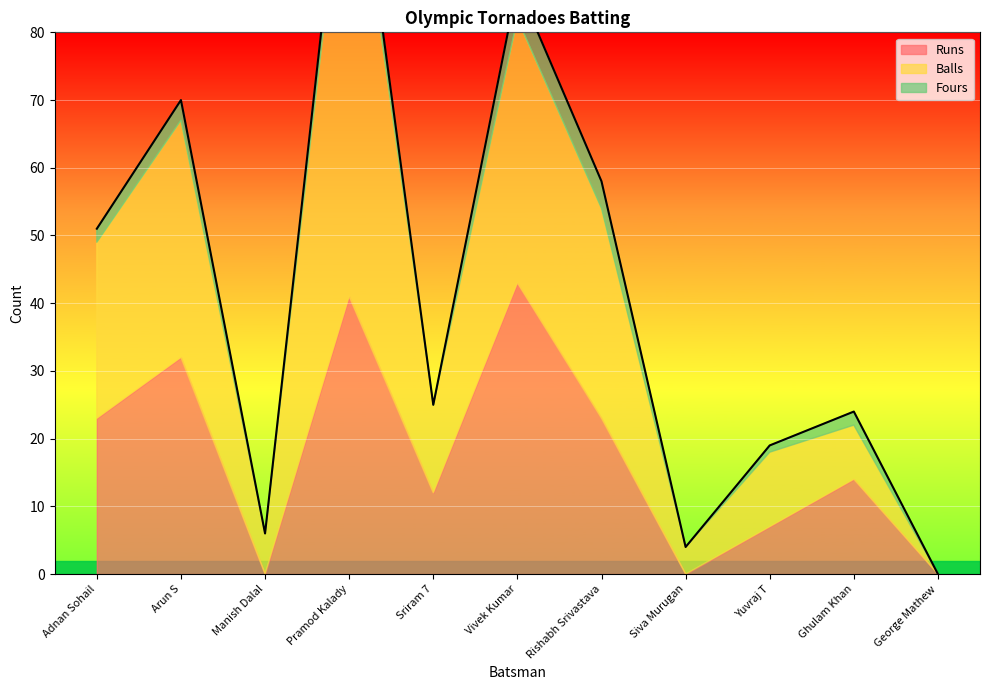

At how many categories does at least one series exceed 64?

1